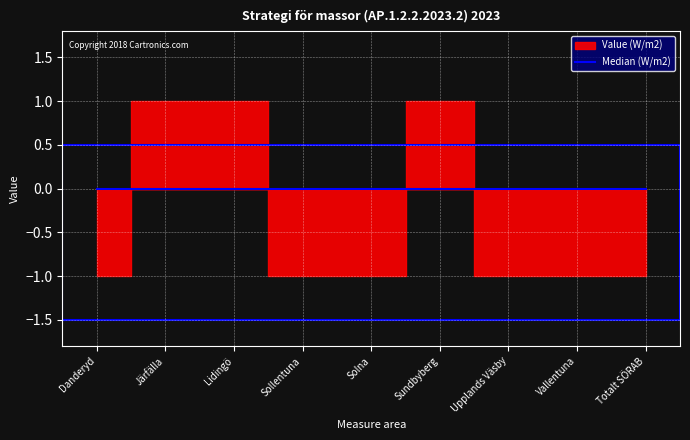

True or false: the data has more than 1 interior local peaks.

False